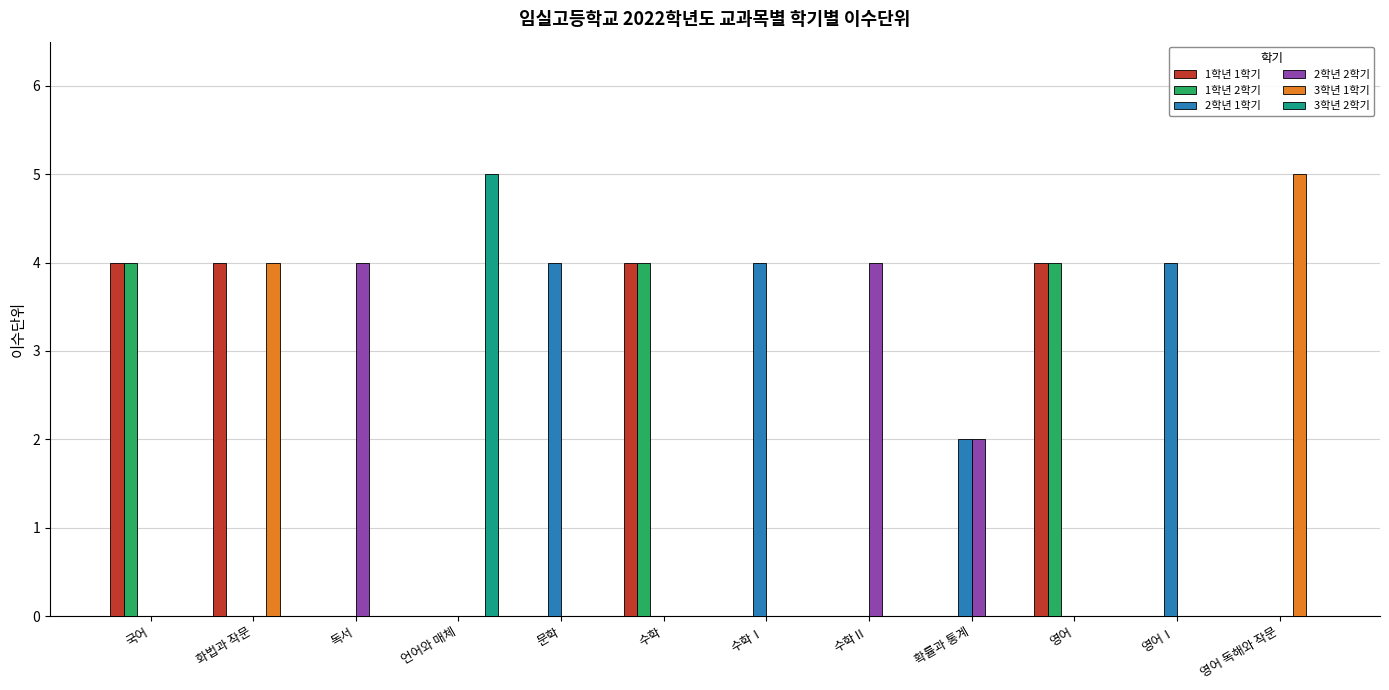

Is it true that 3학년 1학기 equals 8 at 영어 독해와 작문?

False